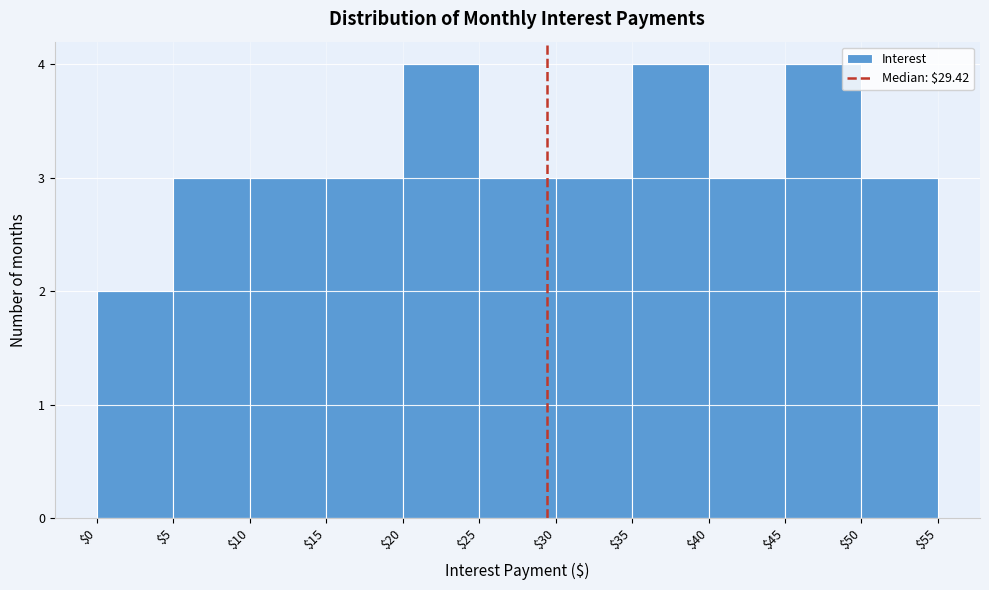

What is the height of the bar covering $30 to $35 on the x-axis? The values are not printed on the chart, so give them approximately, as read against the axis.

3